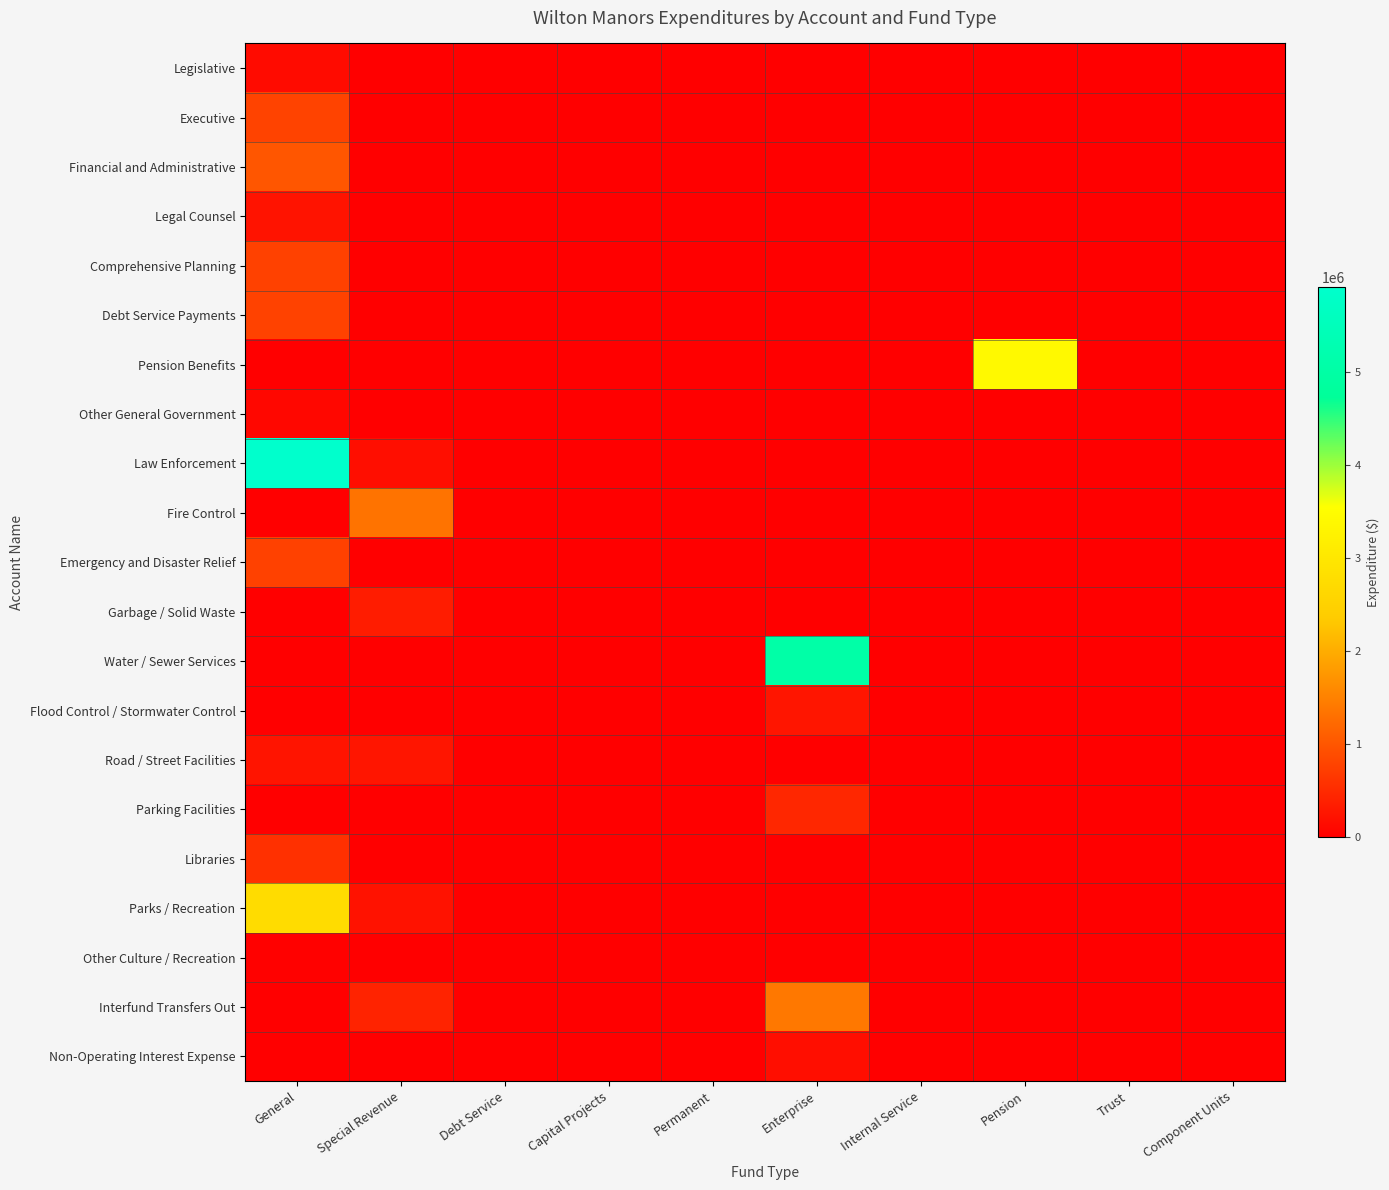

Reading left to right, extract all data points from this chart.

Legislative: General=145528	Special Revenue=0	Debt Service=0	Capital Projects=0	Permanent=0	Enterprise=0	Internal Service=0	Pension=0	Trust=0	Component Units=0
Executive: General=796046	Special Revenue=0	Debt Service=0	Capital Projects=0	Permanent=0	Enterprise=0	Internal Service=0	Pension=0	Trust=0	Component Units=0
Financial and Administrative: General=1012808	Special Revenue=0	Debt Service=0	Capital Projects=0	Permanent=0	Enterprise=0	Internal Service=0	Pension=0	Trust=0	Component Units=0
Legal Counsel: General=237230	Special Revenue=0	Debt Service=0	Capital Projects=0	Permanent=0	Enterprise=0	Internal Service=0	Pension=0	Trust=0	Component Units=0
Comprehensive Planning: General=770570	Special Revenue=0	Debt Service=0	Capital Projects=0	Permanent=0	Enterprise=0	Internal Service=0	Pension=0	Trust=0	Component Units=0
Debt Service Payments: General=773403	Special Revenue=0	Debt Service=0	Capital Projects=0	Permanent=0	Enterprise=0	Internal Service=0	Pension=0	Trust=0	Component Units=0
Pension Benefits: General=0	Special Revenue=0	Debt Service=0	Capital Projects=0	Permanent=0	Enterprise=0	Internal Service=0	Pension=3407457	Trust=0	Component Units=0
Other General Government: General=100384	Special Revenue=6539	Debt Service=0	Capital Projects=0	Permanent=0	Enterprise=0	Internal Service=0	Pension=0	Trust=0	Component Units=0
Law Enforcement: General=5908700	Special Revenue=179349	Debt Service=0	Capital Projects=0	Permanent=0	Enterprise=0	Internal Service=0	Pension=0	Trust=0	Component Units=0
Fire Control: General=0	Special Revenue=1350114	Debt Service=0	Capital Projects=0	Permanent=0	Enterprise=0	Internal Service=0	Pension=0	Trust=0	Component Units=0
Emergency and Disaster Relief: General=771939	Special Revenue=0	Debt Service=0	Capital Projects=0	Permanent=0	Enterprise=0	Internal Service=0	Pension=0	Trust=0	Component Units=0
Garbage / Solid Waste: General=0	Special Revenue=337733	Debt Service=0	Capital Projects=0	Permanent=0	Enterprise=0	Internal Service=0	Pension=0	Trust=0	Component Units=0
Water / Sewer Services: General=0	Special Revenue=0	Debt Service=0	Capital Projects=0	Permanent=0	Enterprise=5048285	Internal Service=0	Pension=0	Trust=0	Component Units=0
Flood Control / Stormwater Control: General=0	Special Revenue=0	Debt Service=0	Capital Projects=0	Permanent=0	Enterprise=254112	Internal Service=0	Pension=0	Trust=0	Component Units=0
Road / Street Facilities: General=251037	Special Revenue=255251	Debt Service=0	Capital Projects=0	Permanent=0	Enterprise=0	Internal Service=0	Pension=0	Trust=0	Component Units=0
Parking Facilities: General=0	Special Revenue=0	Debt Service=0	Capital Projects=0	Permanent=0	Enterprise=463458	Internal Service=0	Pension=0	Trust=0	Component Units=0
Libraries: General=566287	Special Revenue=16594	Debt Service=0	Capital Projects=0	Permanent=0	Enterprise=0	Internal Service=0	Pension=0	Trust=0	Component Units=0
Parks / Recreation: General=2741346	Special Revenue=223438	Debt Service=0	Capital Projects=0	Permanent=0	Enterprise=0	Internal Service=0	Pension=0	Trust=0	Component Units=0
Other Culture / Recreation: General=27533	Special Revenue=0	Debt Service=0	Capital Projects=0	Permanent=0	Enterprise=0	Internal Service=0	Pension=0	Trust=0	Component Units=0
Interfund Transfers Out: General=0	Special Revenue=415780	Debt Service=0	Capital Projects=0	Permanent=0	Enterprise=1401712	Internal Service=0	Pension=0	Trust=0	Component Units=0
Non-Operating Interest Expense: General=0	Special Revenue=0	Debt Service=0	Capital Projects=0	Permanent=0	Enterprise=183934	Internal Service=0	Pension=0	Trust=0	Component Units=0